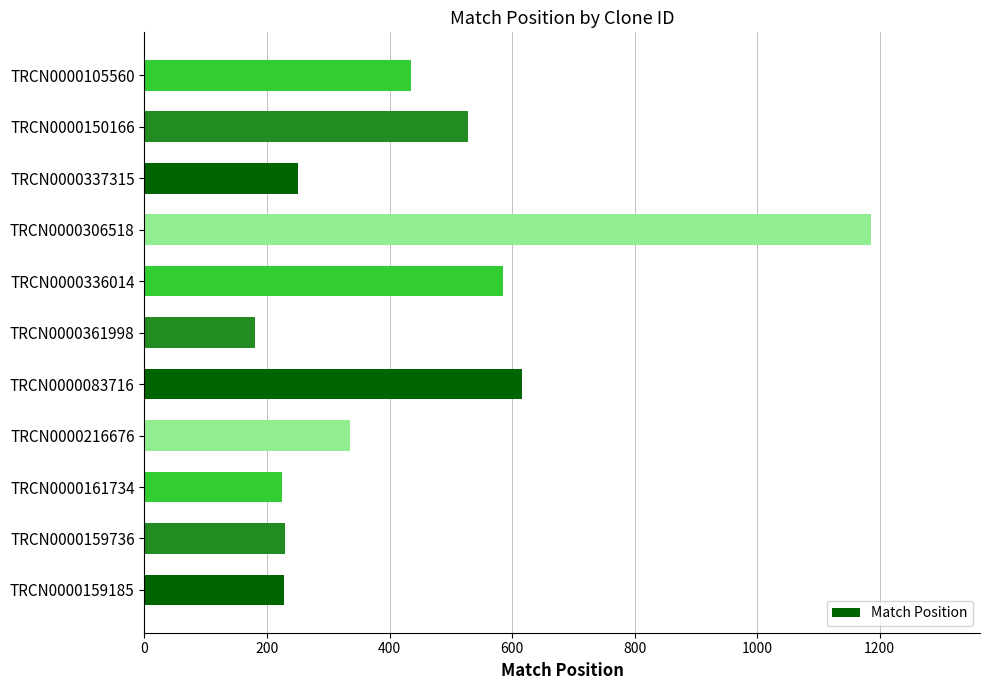

What is the minimum value shown in the chart?

180